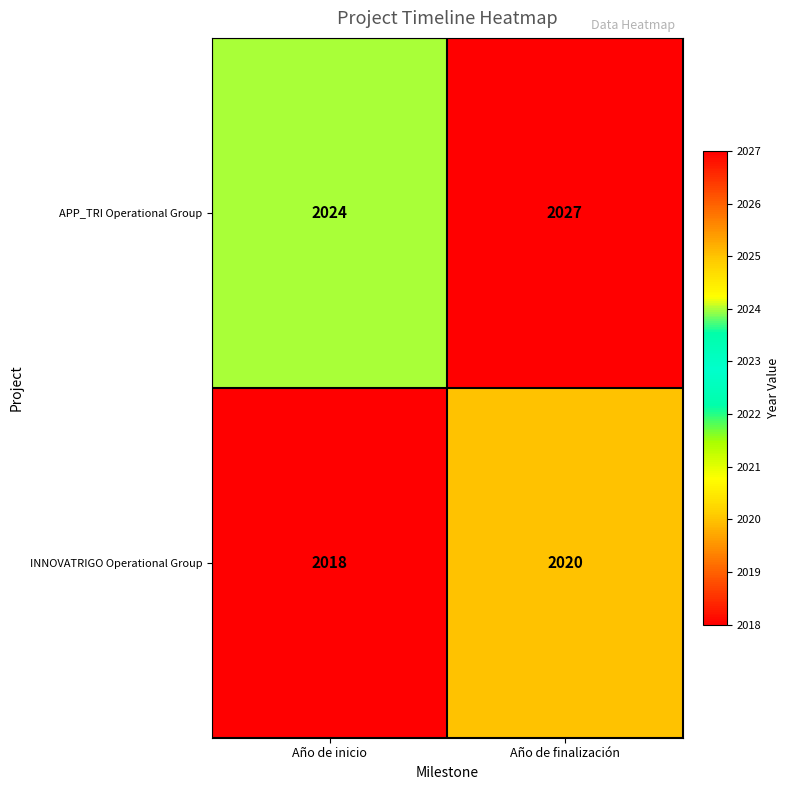

Where is APP_TRI Operational Group nearest to the value 2025?

Año de inicio